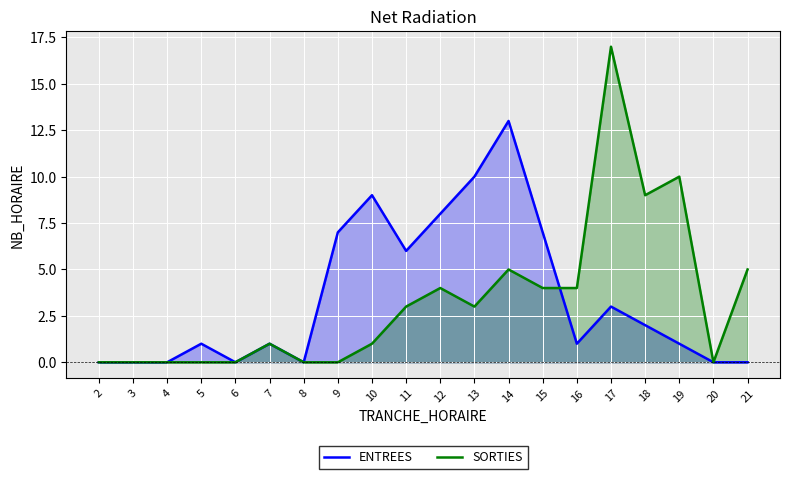

Which series has the largest total across all categories?

ENTREES